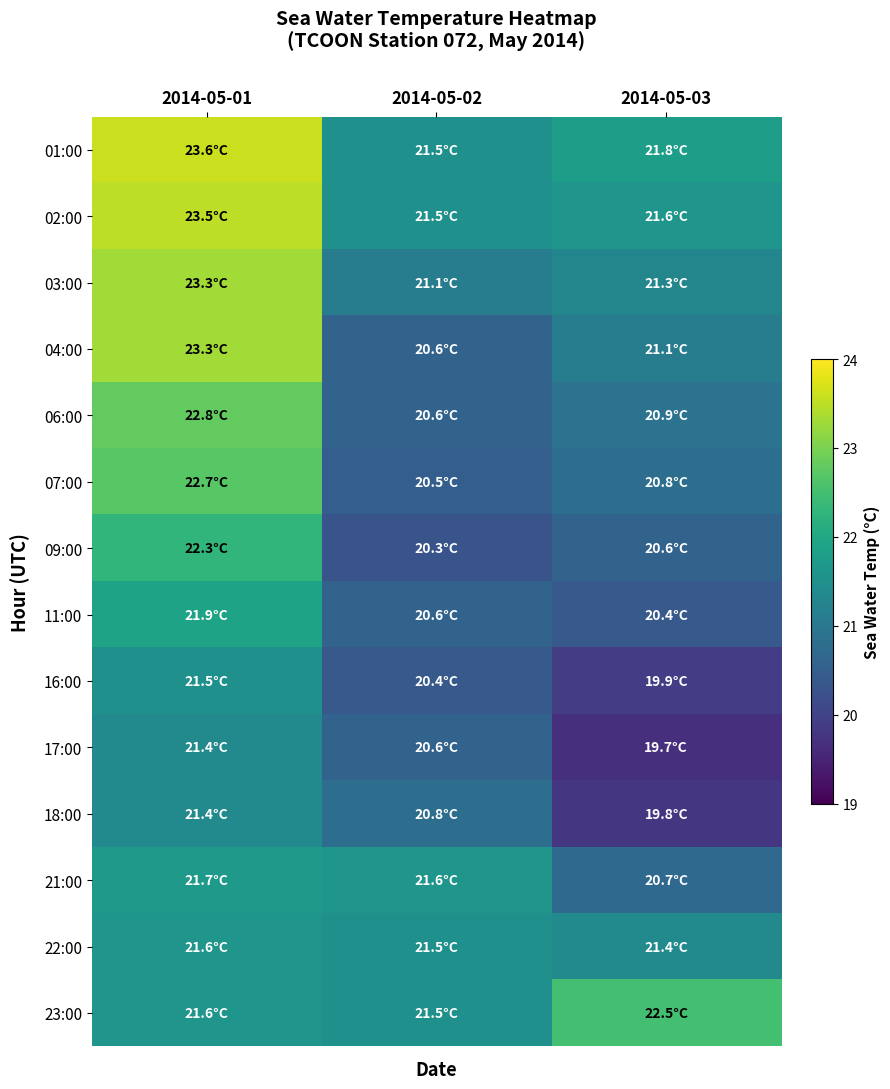

Reading right to left, extract all data points from this chart.

01:00: 2014-05-03=21.8	2014-05-02=21.5	2014-05-01=23.6
02:00: 2014-05-03=21.6	2014-05-02=21.5	2014-05-01=23.5
03:00: 2014-05-03=21.3	2014-05-02=21.1	2014-05-01=23.3
04:00: 2014-05-03=21.1	2014-05-02=20.6	2014-05-01=23.3
06:00: 2014-05-03=20.9	2014-05-02=20.6	2014-05-01=22.8
07:00: 2014-05-03=20.8	2014-05-02=20.5	2014-05-01=22.7
09:00: 2014-05-03=20.6	2014-05-02=20.3	2014-05-01=22.3
11:00: 2014-05-03=20.4	2014-05-02=20.6	2014-05-01=21.9
16:00: 2014-05-03=19.9	2014-05-02=20.4	2014-05-01=21.5
17:00: 2014-05-03=19.7	2014-05-02=20.6	2014-05-01=21.4
18:00: 2014-05-03=19.8	2014-05-02=20.8	2014-05-01=21.4
21:00: 2014-05-03=20.7	2014-05-02=21.6	2014-05-01=21.7
22:00: 2014-05-03=21.4	2014-05-02=21.5	2014-05-01=21.6
23:00: 2014-05-03=22.5	2014-05-02=21.5	2014-05-01=21.6